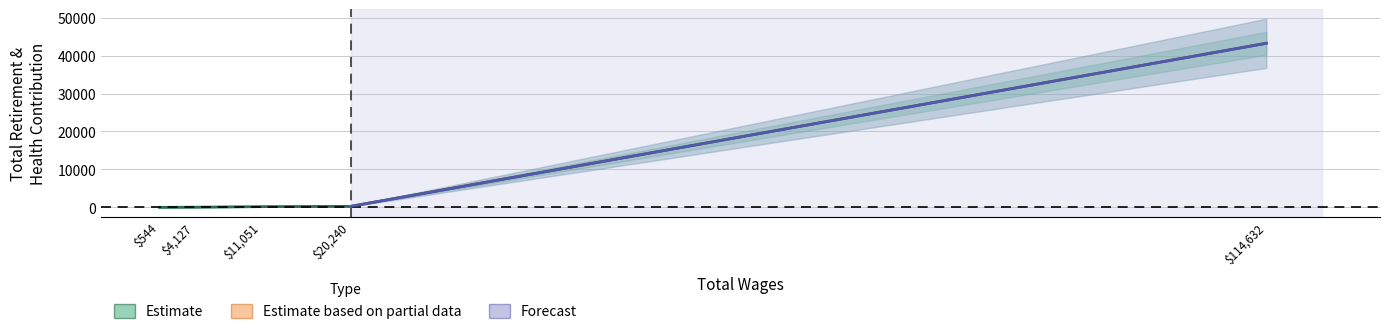

Is this an area chart (filled region under the line)?

No